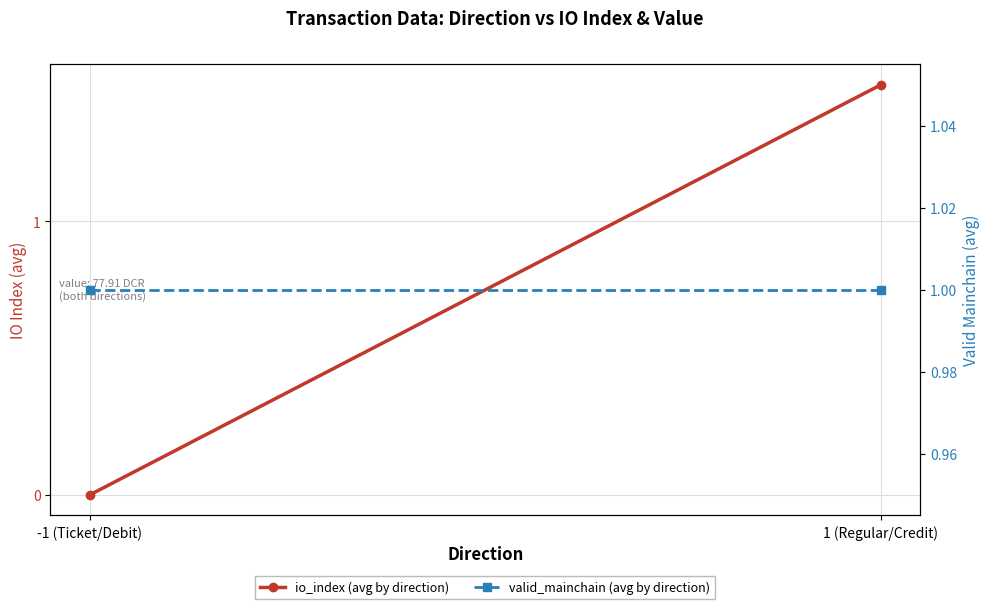

At which category is the sum across all series the highest?

1 (Regular/Credit)